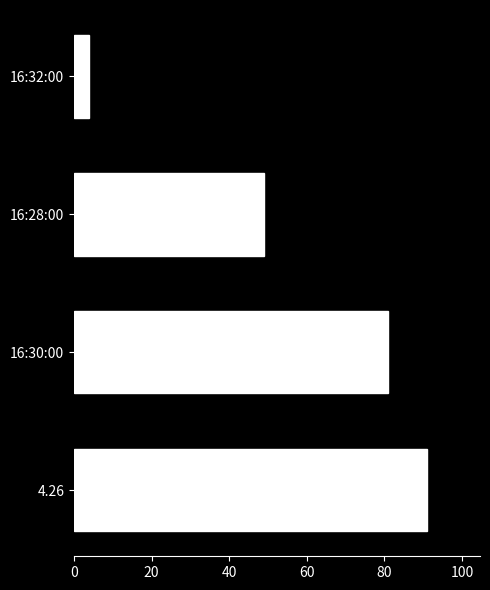

Read the value at 16:30:00, to the nearest 10.

80